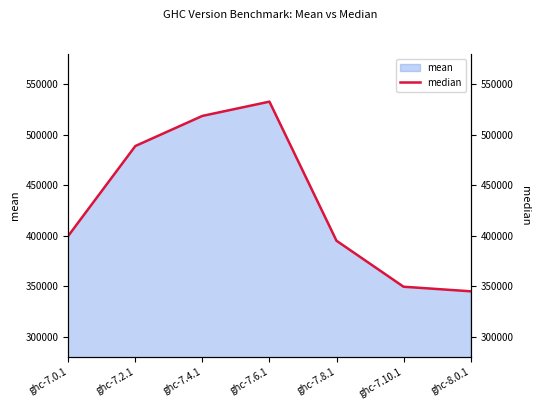

What is the greatest value displayed?

532818.5